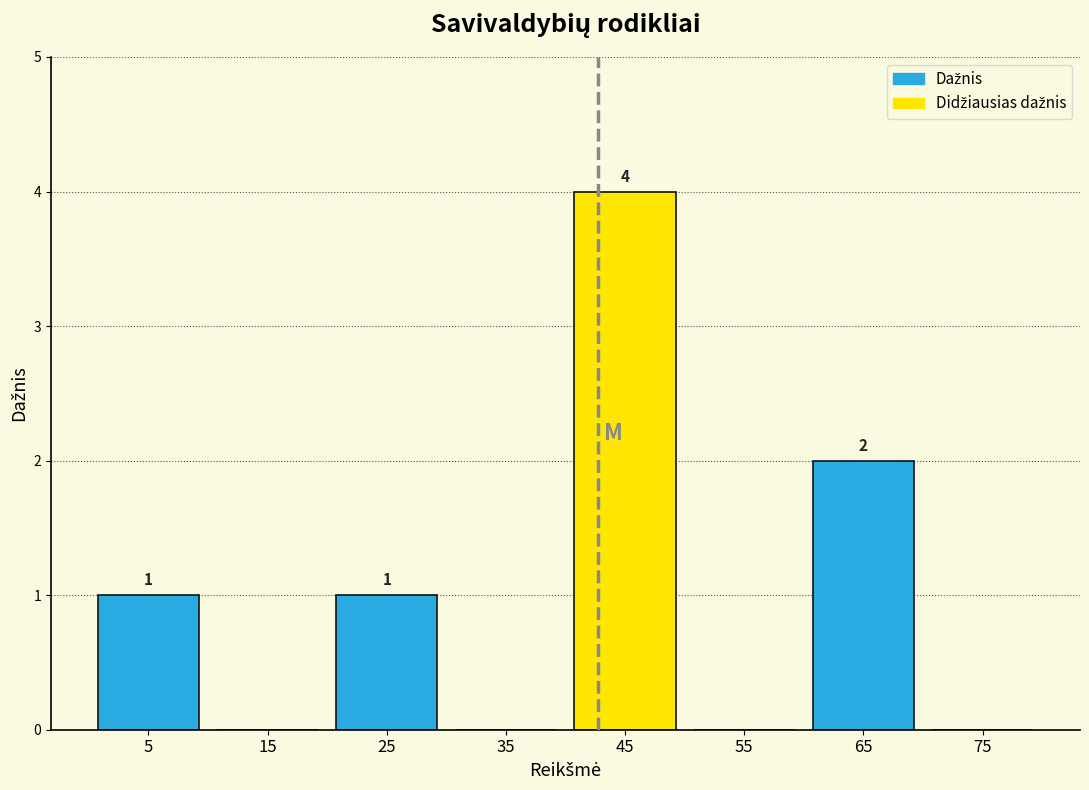

Which range on the x-axis has the tallest bar?

40 to 50